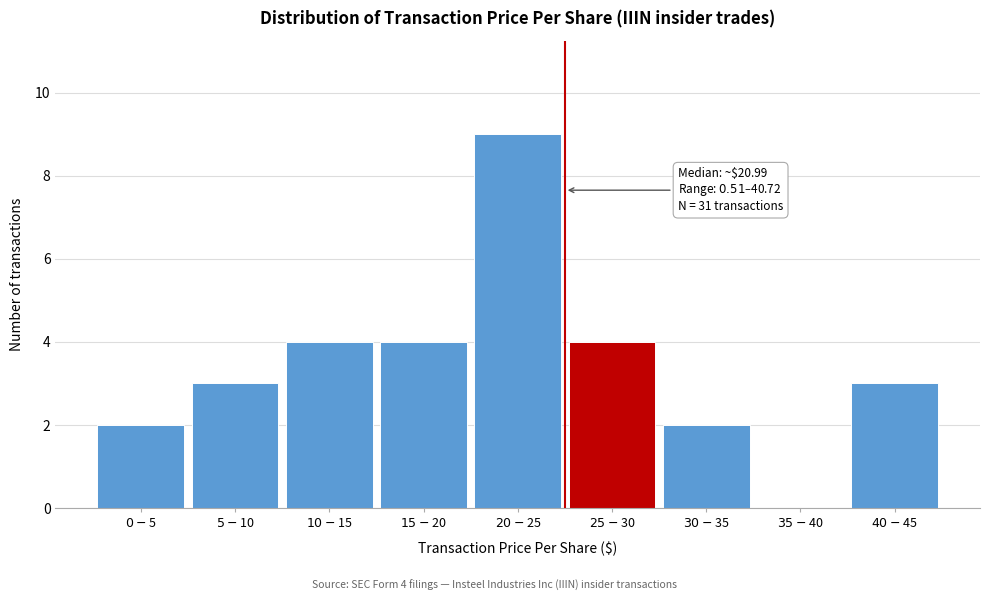

What is the greatest value displayed?

9